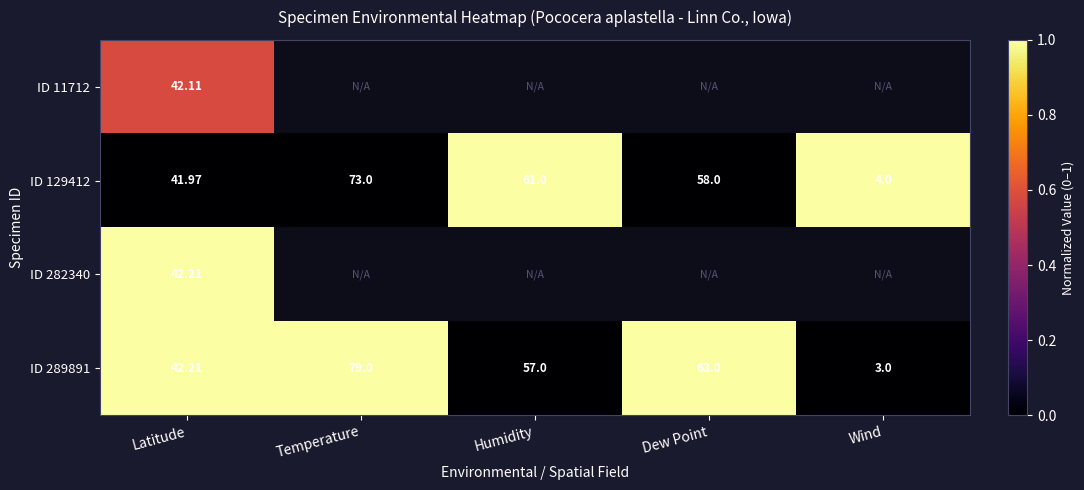

Between Latitude and Humidity, which is larger?

Humidity